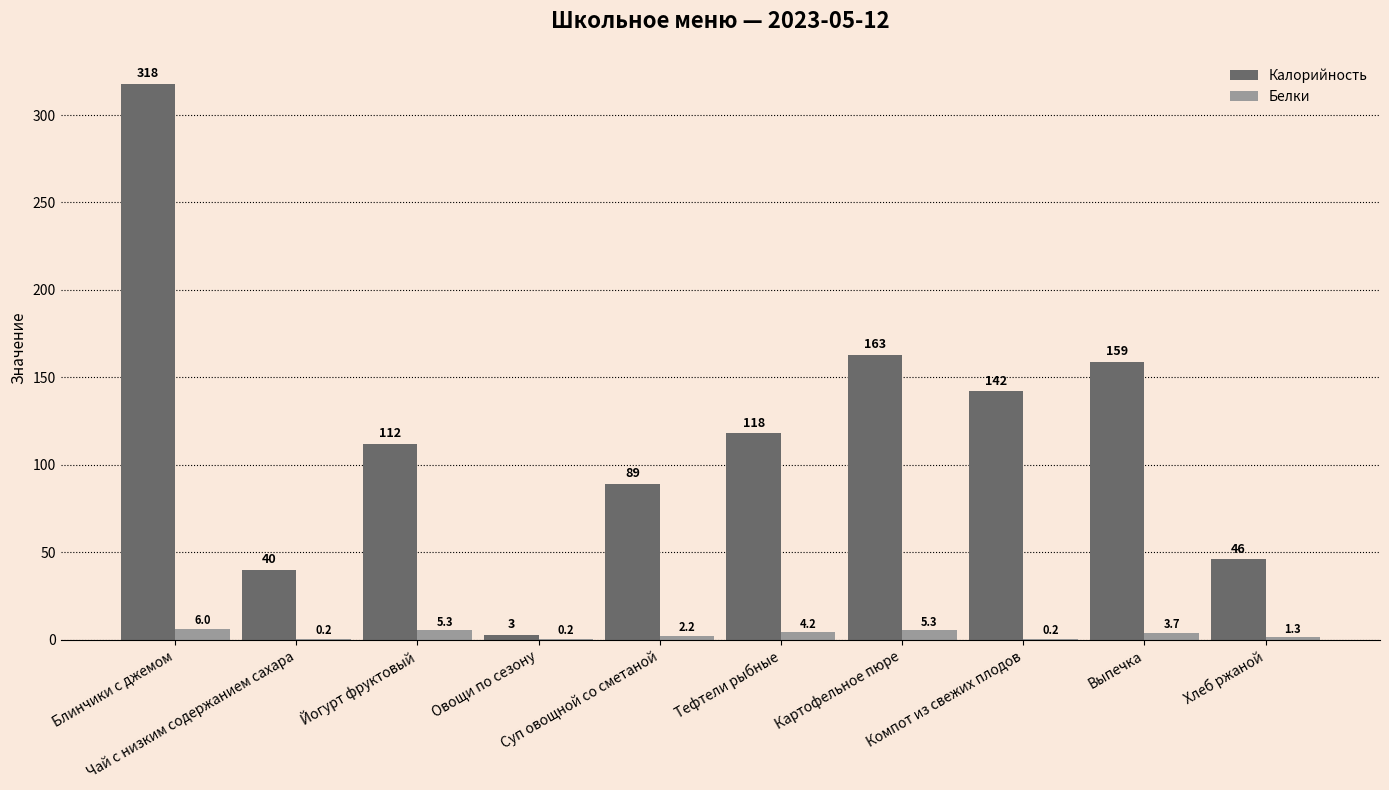

Which series has the largest total across all categories?

Калорийность